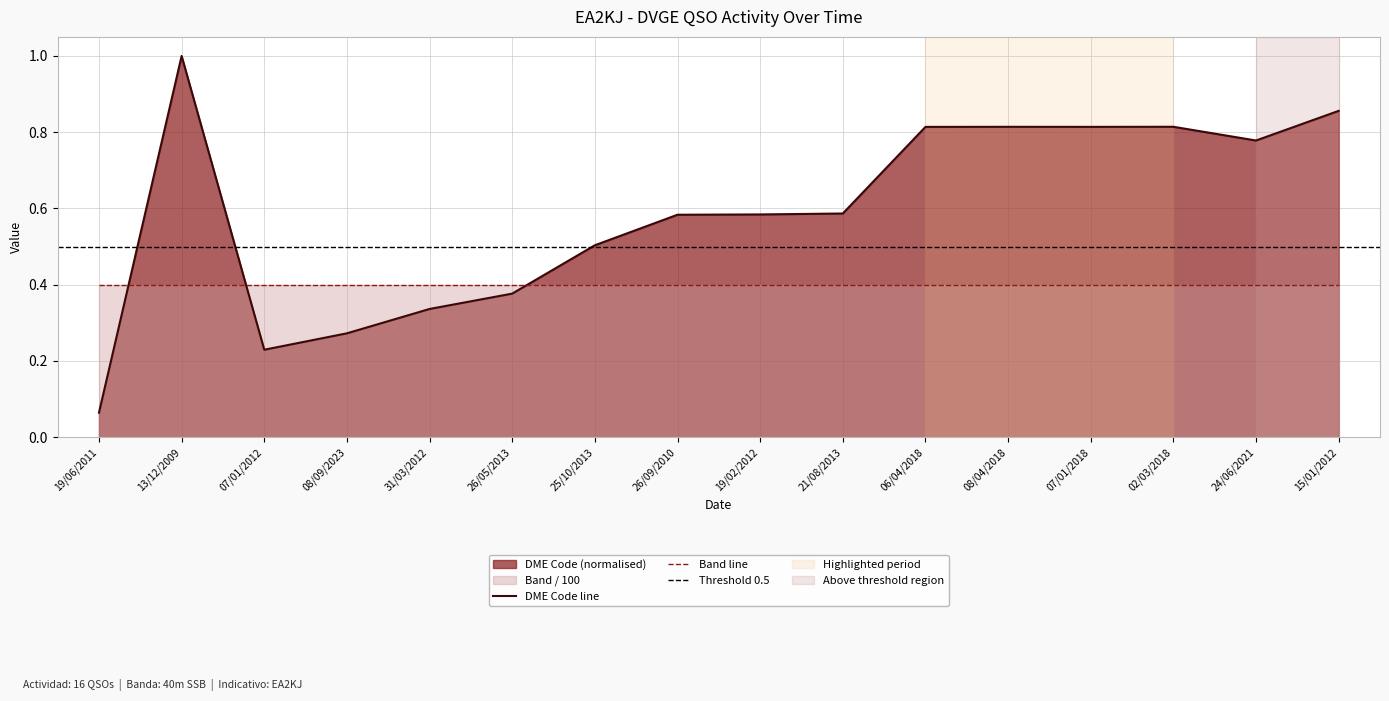

What is the label of the 9th point from the left?

19/02/2012